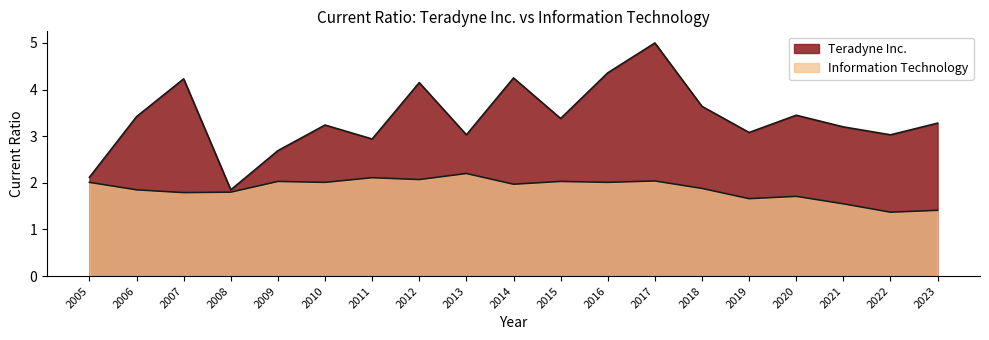

What are all the series names shown in the legend?

Teradyne Inc., Information Technology